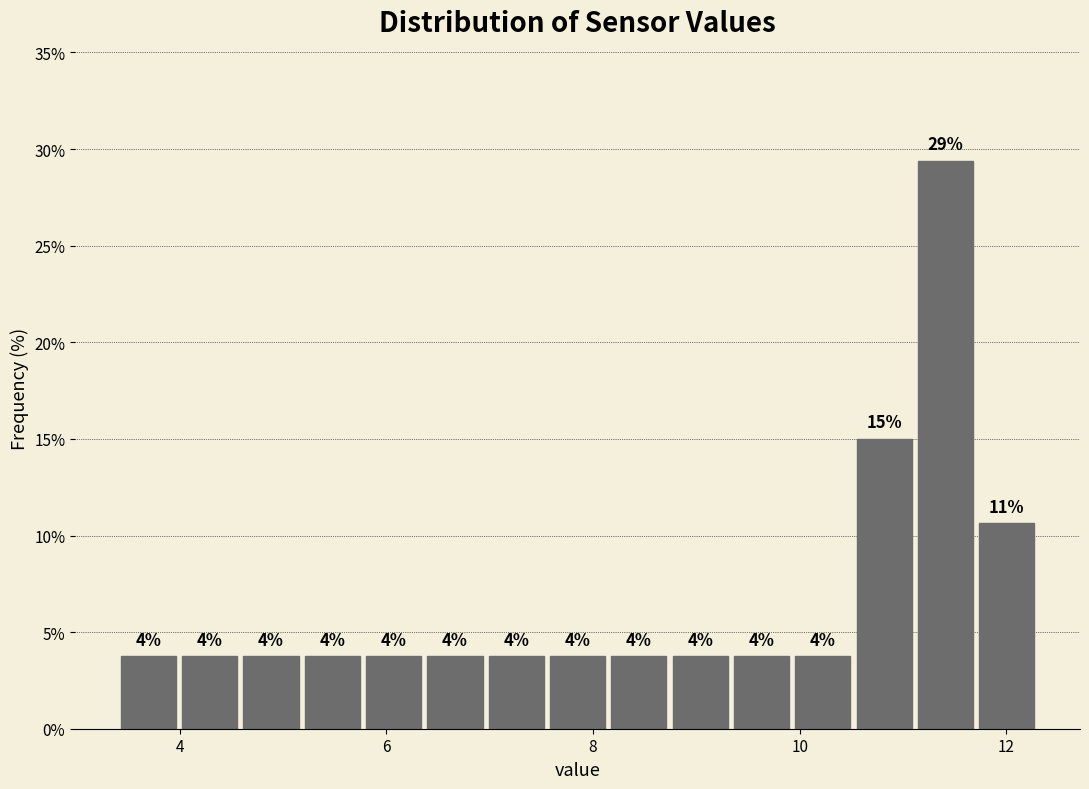

Read against the x-axis, roughly where is the centre of the tallest bar?

11.4